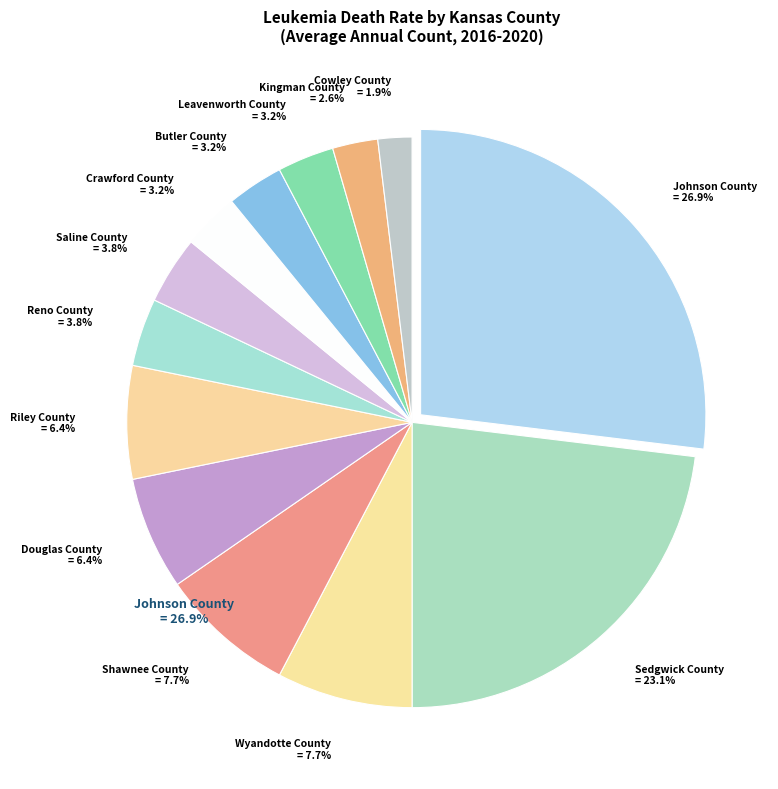

Between Johnson County = 26.9% and Wyandotte County = 7.7%, which is larger?

Johnson County = 26.9%